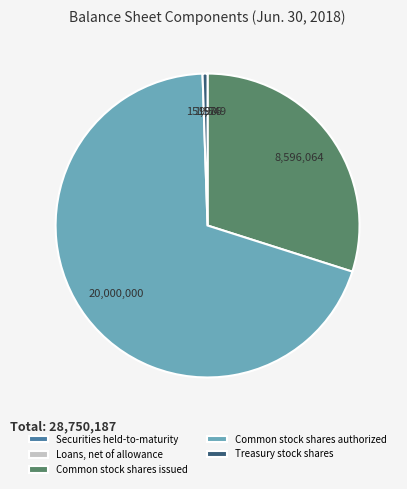

Which slice is the largest?

Common stock shares authorized